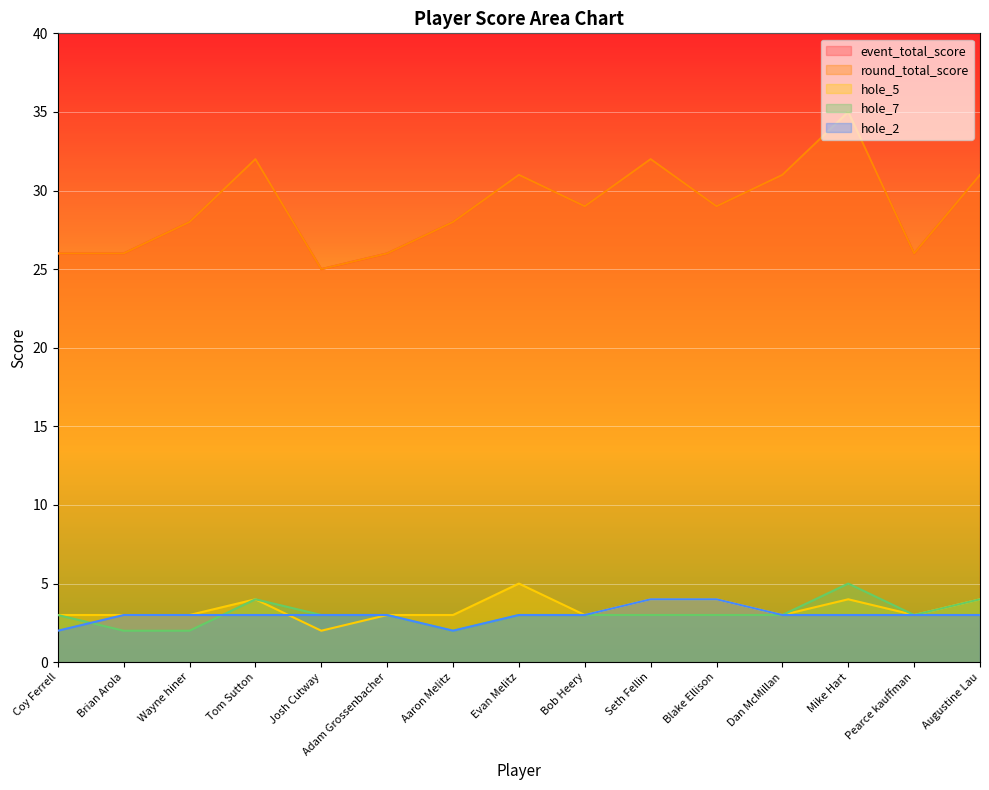

Reading left to right, list all the values displayed in this chart.

event_total_score: 26	26	28	32	25	26	28	31	29	32	29	31	35	26	31
round_total_score: 26	26	28	32	25	26	28	31	29	32	29	31	35	26	31
hole_5: 3	3	3	4	2	3	3	5	3	4	4	3	4	3	4
hole_7: 3	2	2	4	3	3	2	3	3	3	3	3	5	3	4
hole_2: 2	3	3	3	3	3	2	3	3	4	4	3	3	3	3